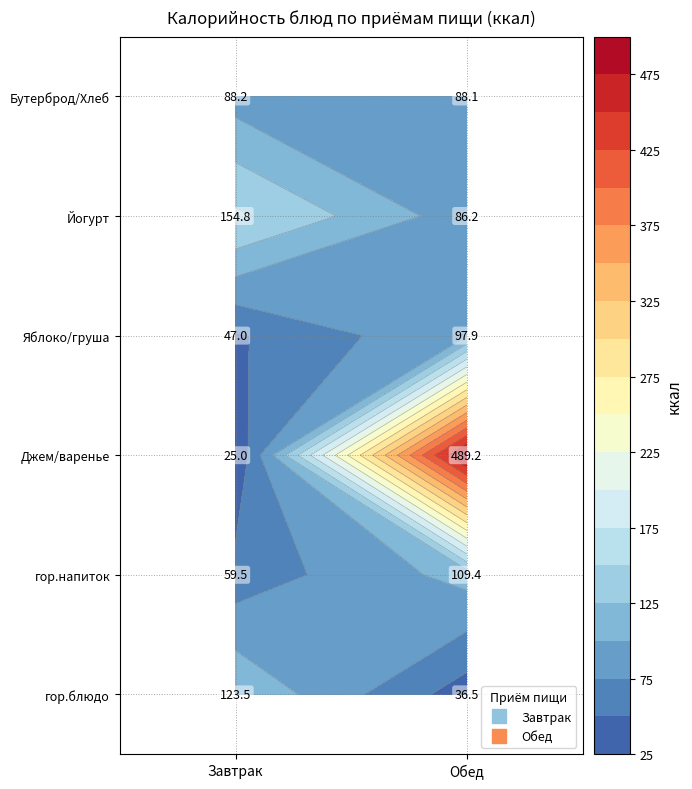

Reading left to right, transcribe all the data shown in this chart.

Завтрак: гор.блюдо=123.5	гор.напиток=59.5	Джем/варенье=25.0	Яблоко/груша=47.0	Йогурт=154.8	Бутерброд/Хлеб бел.=88.2
Обед: гор.блюдо=36.5	гор.напиток=109.4	Джем/варенье=489.2	Яблоко/груша=97.9	Йогурт=86.2	Бутерброд/Хлеб бел.=88.1